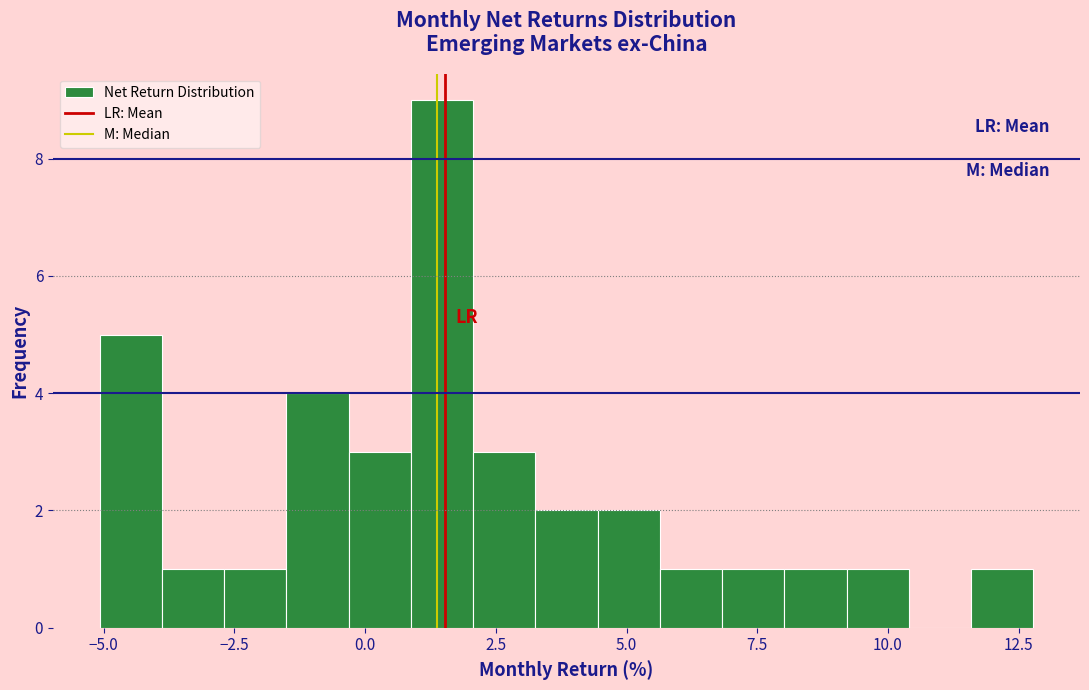

Read against the x-axis, roughly where is the centre of the tallest bar?

1.5